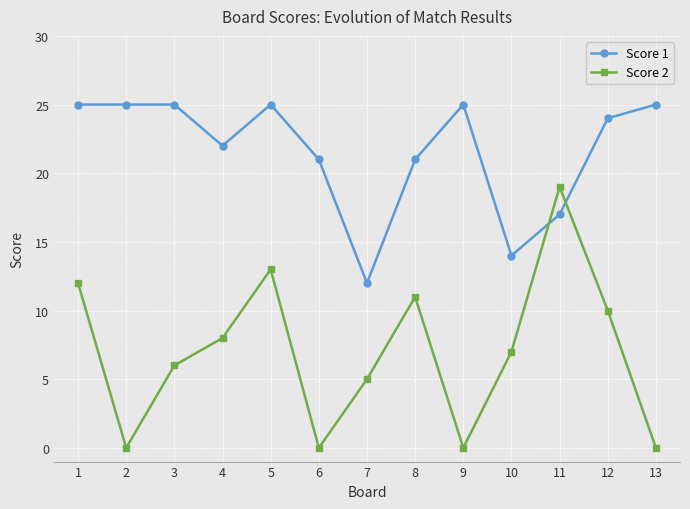

Reading left to right, list all the values displayed in this chart.

Score 1: 25	25	25	22	25	21	12	21	25	14	17	24	25
Score 2: 12	0	6	8	13	0	5	11	0	7	19	10	0